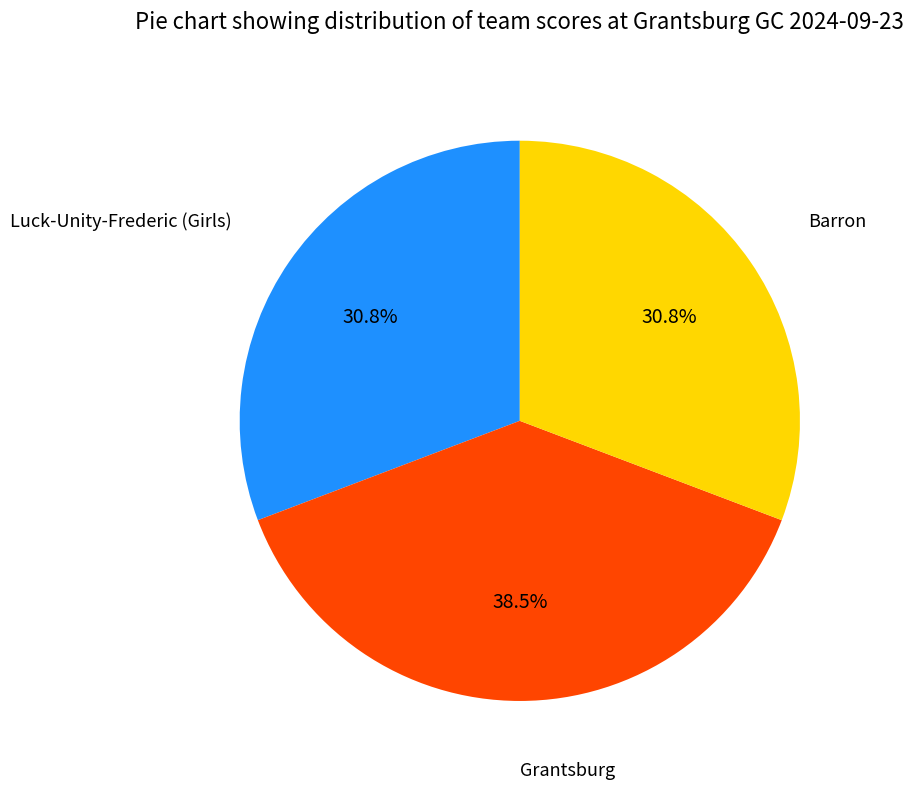

What percentage do Grantsburg and Barron together represent?

69.2%